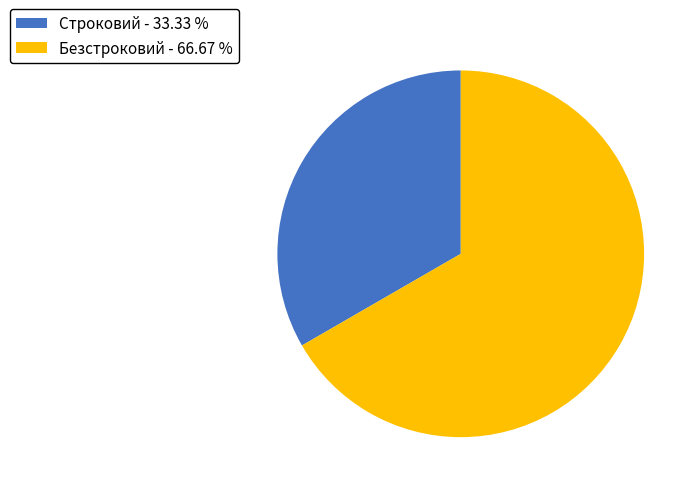

Is the sum of Безстроковий - 66.67 % and Строковий - 33.33 % greater than half?

Yes